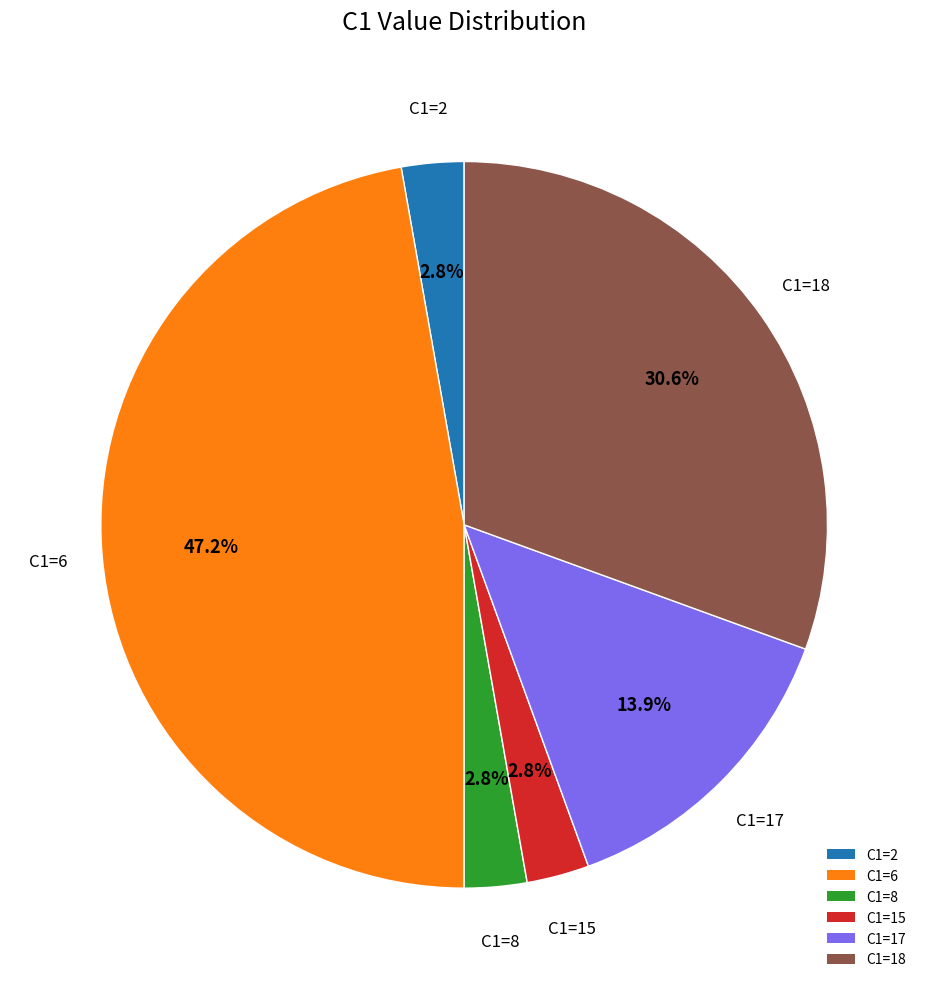

How many segments does this pie chart have?

6